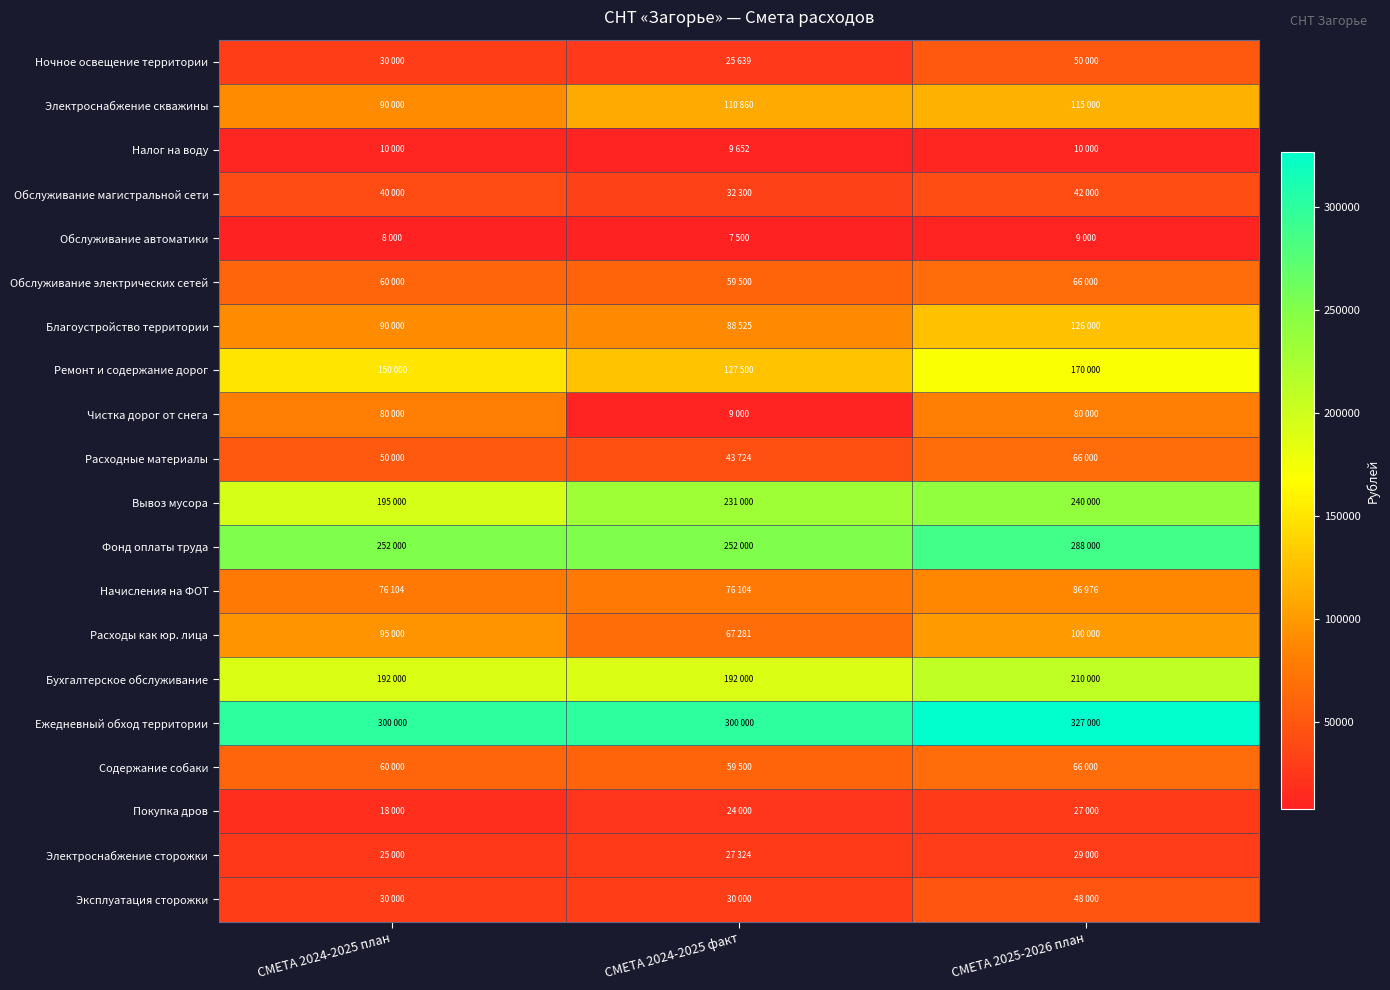

Reading left to right, list all the values displayed in this chart.

Ночное освещение территории: СМЕТА 2024-2025 план=30000	СМЕТА 2024-2025 факт=25639	СМЕТА 2025-2026 план=50000
Электроснабжение скважины: СМЕТА 2024-2025 план=90000	СМЕТА 2024-2025 факт=110860	СМЕТА 2025-2026 план=115000
Налог на воду: СМЕТА 2024-2025 план=10000	СМЕТА 2024-2025 факт=9652	СМЕТА 2025-2026 план=10000
Обслуживание магистральной сети: СМЕТА 2024-2025 план=40000	СМЕТА 2024-2025 факт=32300	СМЕТА 2025-2026 план=42000
Обслуживание автоматики: СМЕТА 2024-2025 план=8000	СМЕТА 2024-2025 факт=7500	СМЕТА 2025-2026 план=9000
Обслуживание электрических сетей: СМЕТА 2024-2025 план=60000	СМЕТА 2024-2025 факт=59500	СМЕТА 2025-2026 план=66000
Благоустройство территории: СМЕТА 2024-2025 план=90000	СМЕТА 2024-2025 факт=88525	СМЕТА 2025-2026 план=126000
Ремонт и содержание дорог: СМЕТА 2024-2025 план=150000	СМЕТА 2024-2025 факт=127500	СМЕТА 2025-2026 план=170000
Чистка дорог от снега: СМЕТА 2024-2025 план=80000	СМЕТА 2024-2025 факт=9000	СМЕТА 2025-2026 план=80000
Расходные материалы: СМЕТА 2024-2025 план=50000	СМЕТА 2024-2025 факт=43724	СМЕТА 2025-2026 план=66000
Вывоз мусора: СМЕТА 2024-2025 план=195000	СМЕТА 2024-2025 факт=231000	СМЕТА 2025-2026 план=240000
Фонд оплаты труда: СМЕТА 2024-2025 план=252000	СМЕТА 2024-2025 факт=252000	СМЕТА 2025-2026 план=288000
Начисления на ФОТ: СМЕТА 2024-2025 план=76104	СМЕТА 2024-2025 факт=76104	СМЕТА 2025-2026 план=86976
Расходы как юр. лица: СМЕТА 2024-2025 план=95000	СМЕТА 2024-2025 факт=67281	СМЕТА 2025-2026 план=100000
Бухгалтерское обслуживание: СМЕТА 2024-2025 план=192000	СМЕТА 2024-2025 факт=192000	СМЕТА 2025-2026 план=210000
Ежедневный обход территории: СМЕТА 2024-2025 план=300000	СМЕТА 2024-2025 факт=300000	СМЕТА 2025-2026 план=327000
Содержание собаки: СМЕТА 2024-2025 план=60000	СМЕТА 2024-2025 факт=59500	СМЕТА 2025-2026 план=66000
Покупка дров: СМЕТА 2024-2025 план=18000	СМЕТА 2024-2025 факт=24000	СМЕТА 2025-2026 план=27000
Электроснабжение сторожки: СМЕТА 2024-2025 план=25000	СМЕТА 2024-2025 факт=27324	СМЕТА 2025-2026 план=29000
Эксплуатация сторожки: СМЕТА 2024-2025 план=30000	СМЕТА 2024-2025 факт=30000	СМЕТА 2025-2026 план=48000